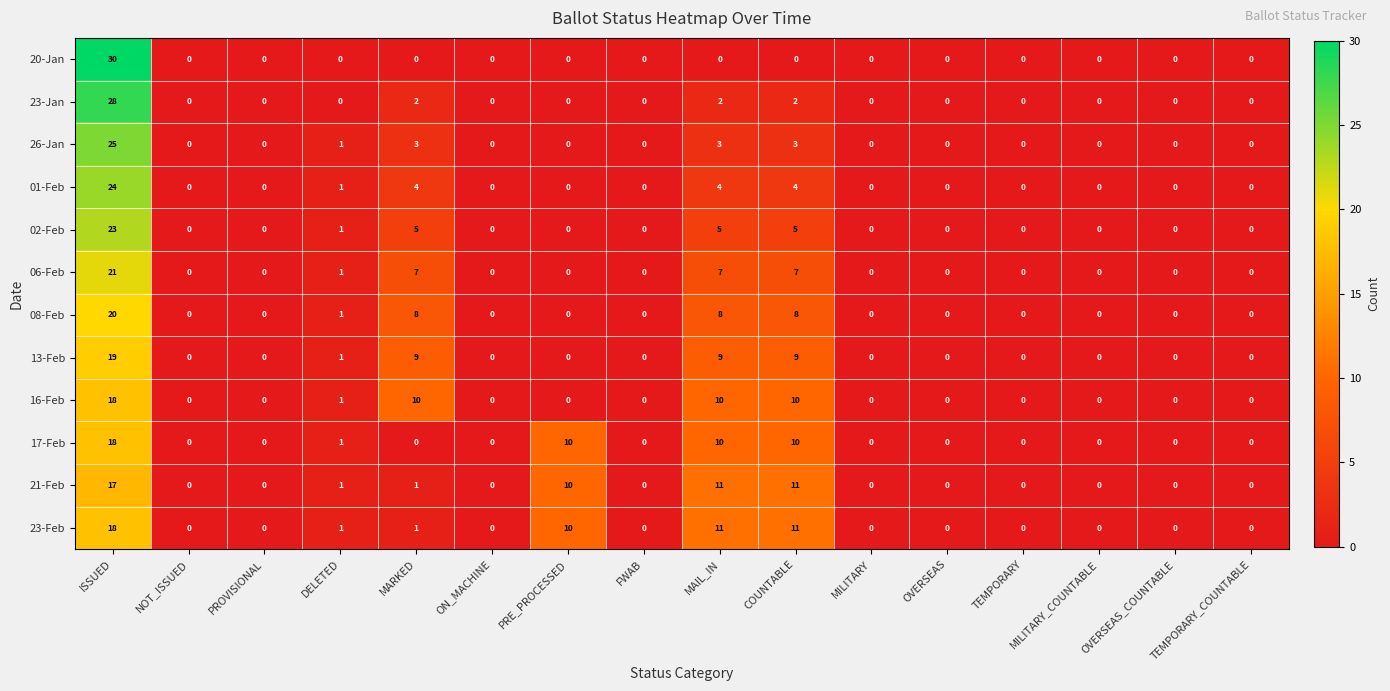

What is the difference between the 16-Feb values at COUNTABLE and ISSUED?

8